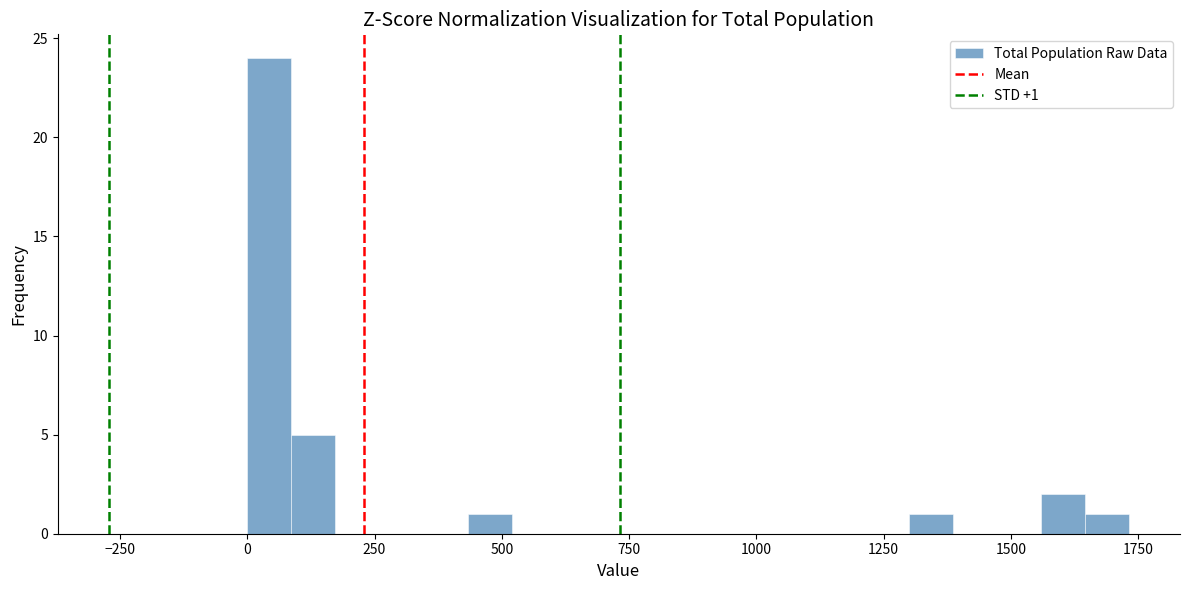

Around what value on the x-axis is the tallest bar? Give the approximate position of its centre, as read against the axis.

50